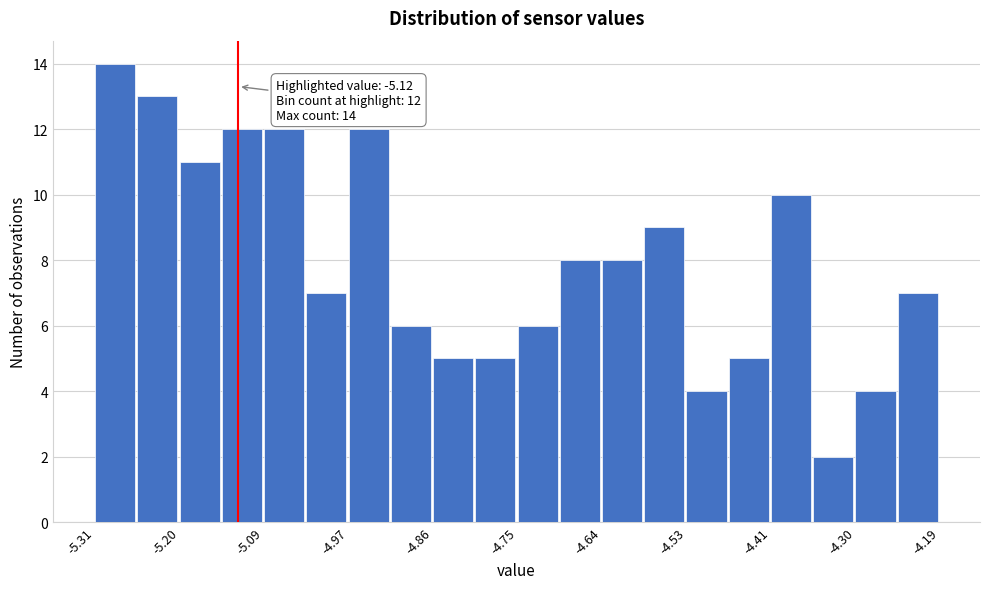

Read against the x-axis, roughly where is the centre of the tallest bar?

-5.28